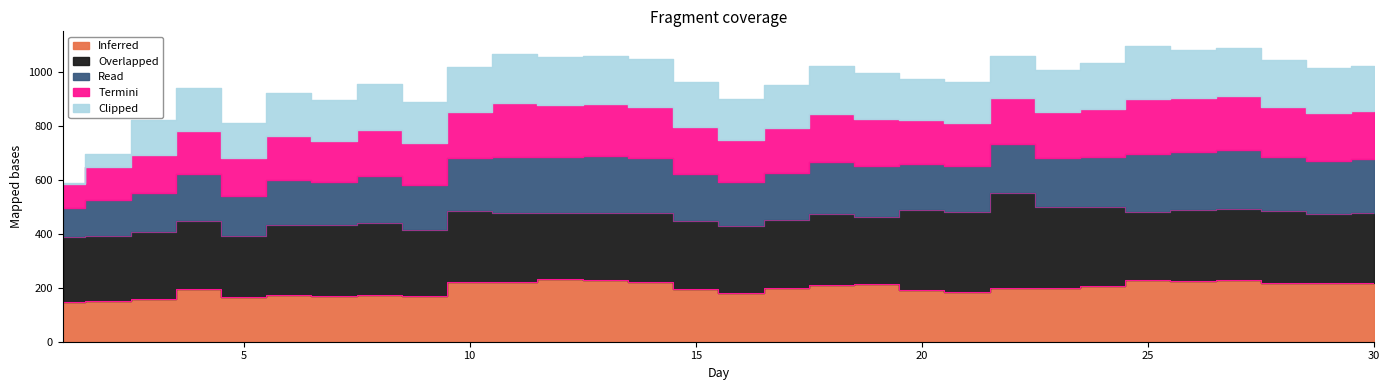

Between 22 and 23, which series saw the biggest shift?

Overlapped